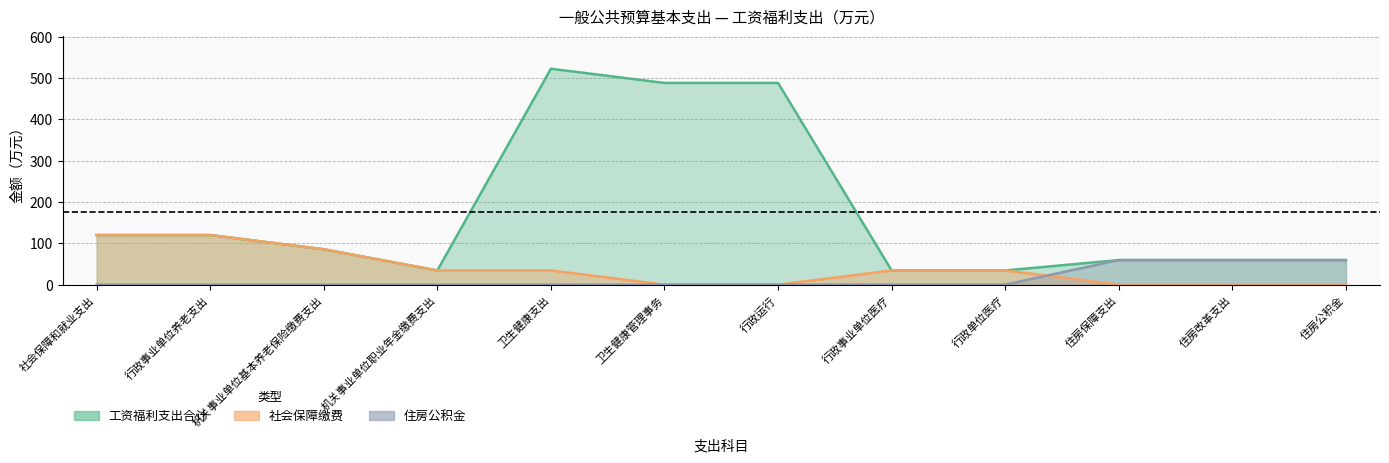

What is the sum of the 社会保障缴费 values at 机关事业单位职业年金缴费支出 and 住房保障支出?

34.4